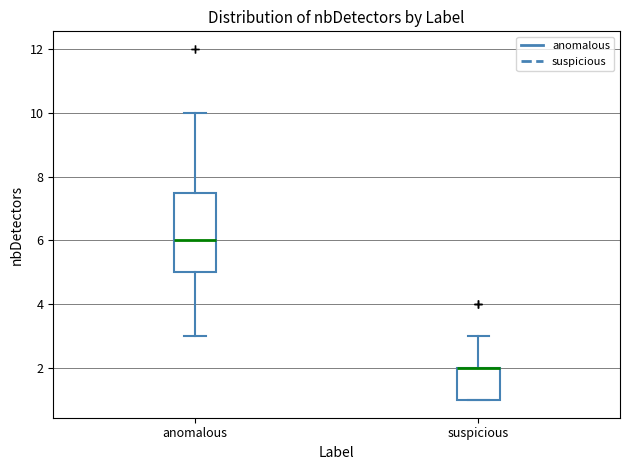

Reading left to right, transcribe this box plot: for each box, give where its median line is, the range the box spans, and where its two whiskers end, as read against the y-axis. The values are not printed on the chart, so give them approximately, as read against the axis.

anomalous: median 6.0, box 5.0 to 7.6, whiskers 3.0 to 10.0
suspicious: median 2.0 (drawn on the box's upper edge), box 1.0 to 2.0, whiskers 1.0 to 3.0